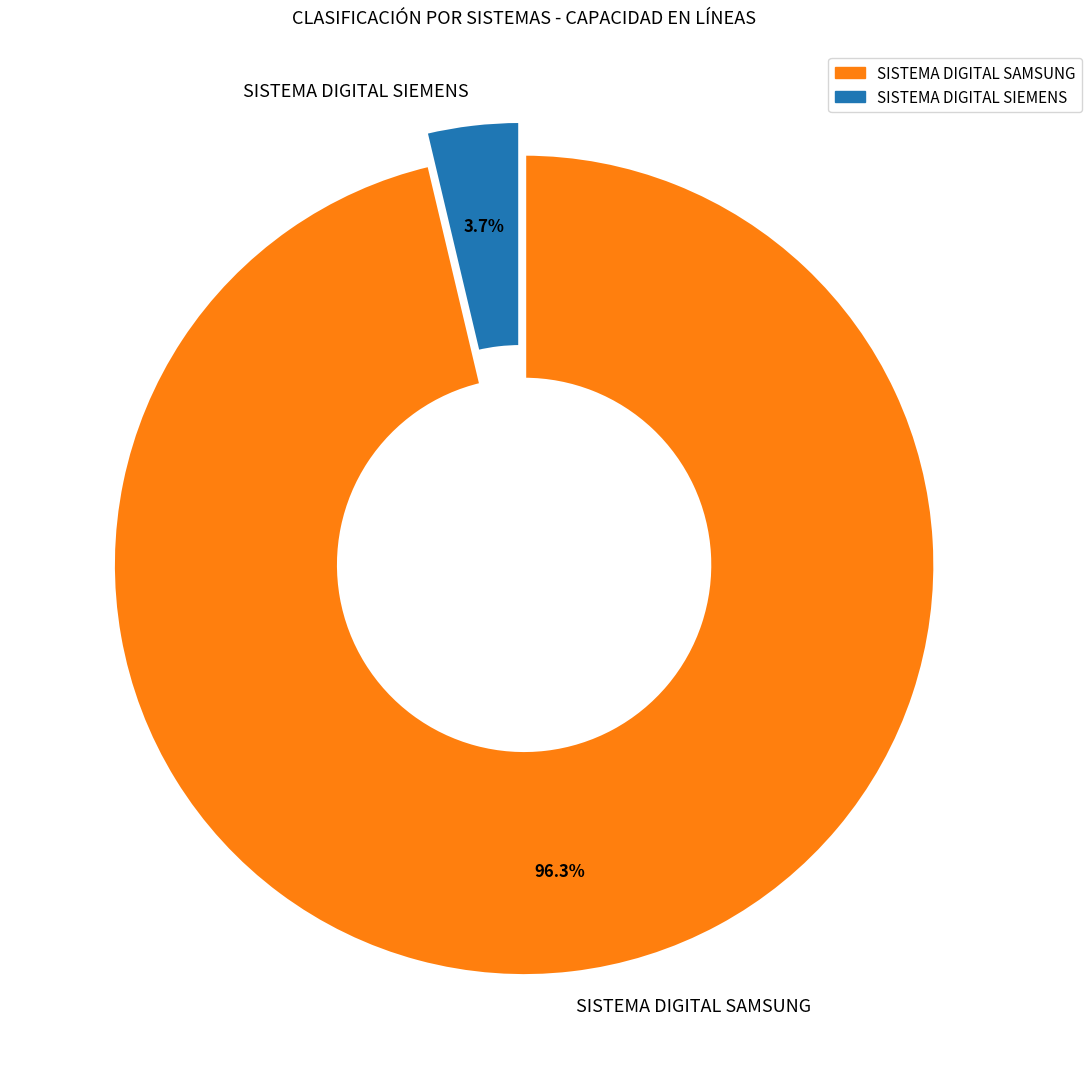

To the nearest percent, what is the difference between the largest and smallest slice percentages?

93%